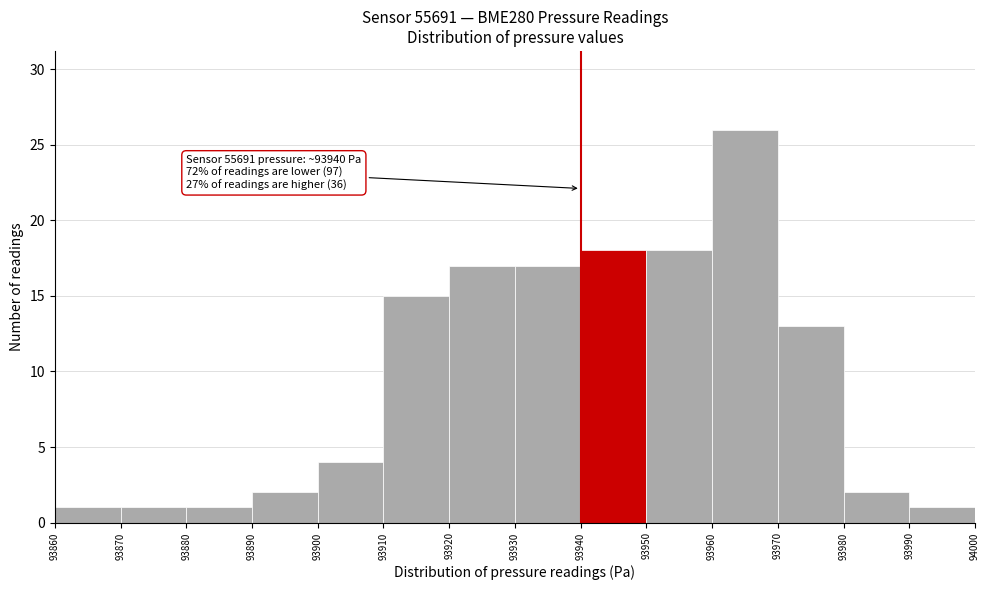

Which range on the x-axis has the tallest bar?

93960 to 93970